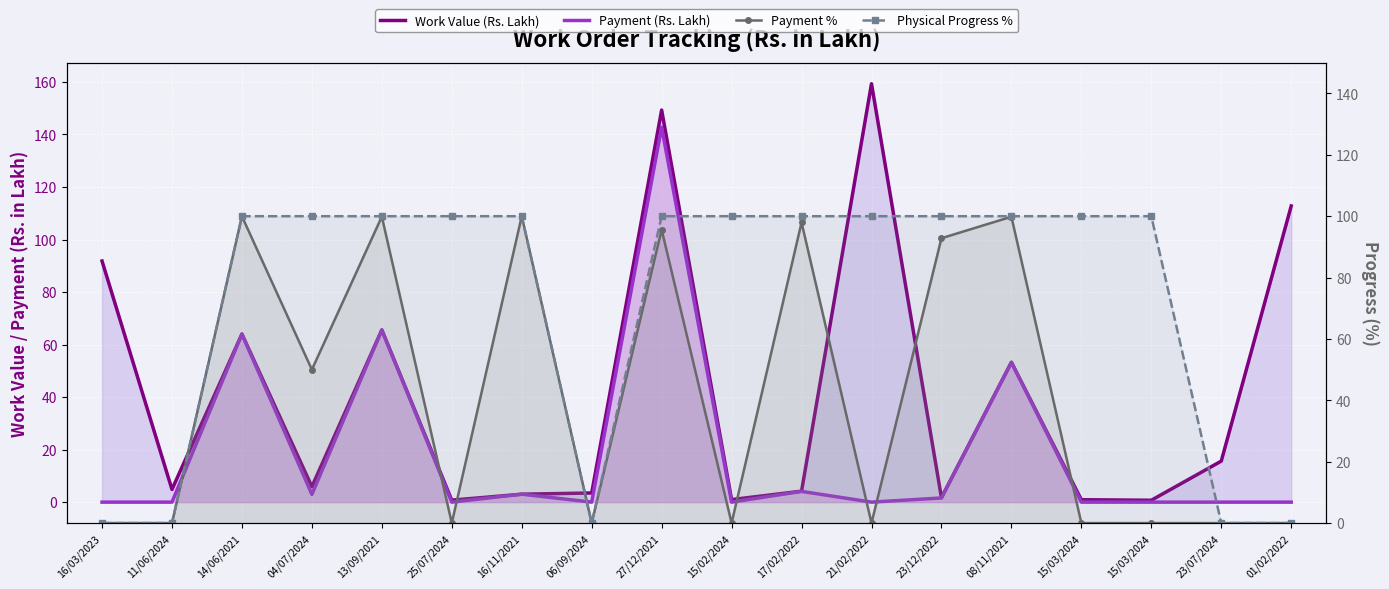

What is the difference between the second highest and second lowest values in the Payment % series?

100.0